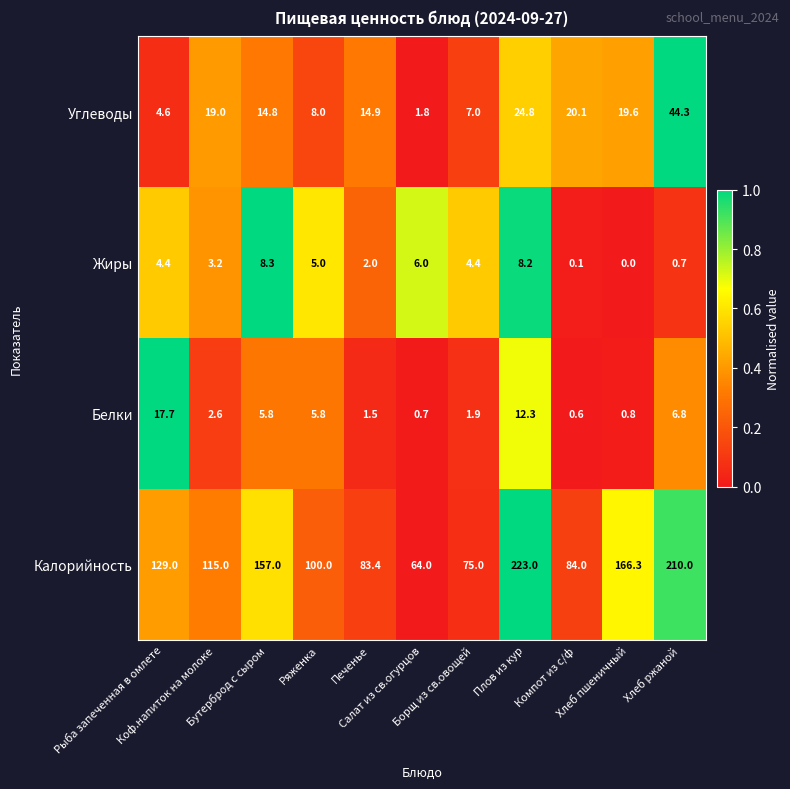

Which series has the largest total across all categories?

Калорийность